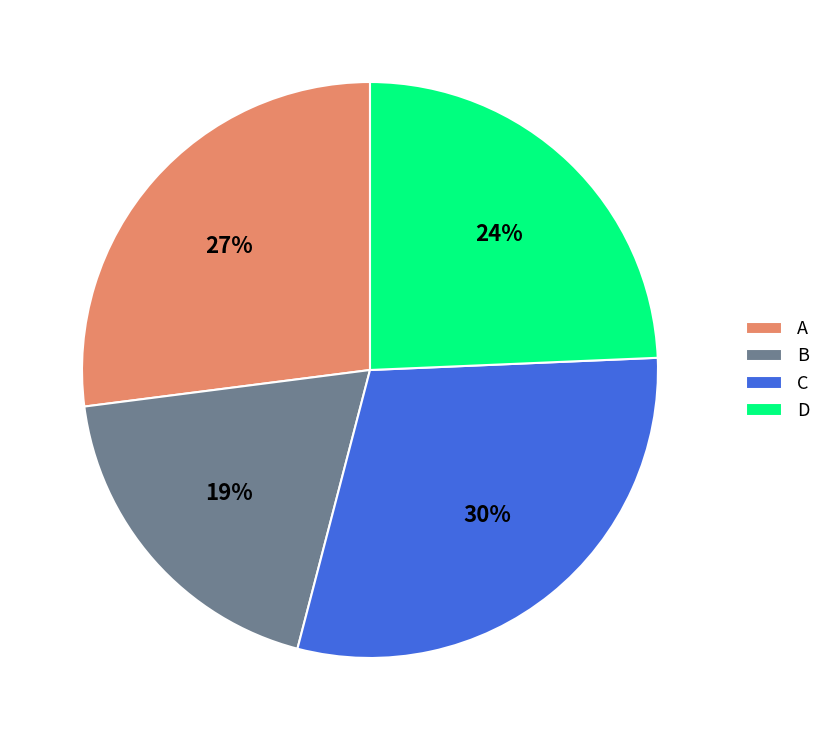

To the nearest percent, what is the difference between the D and A slice percentages?

3%